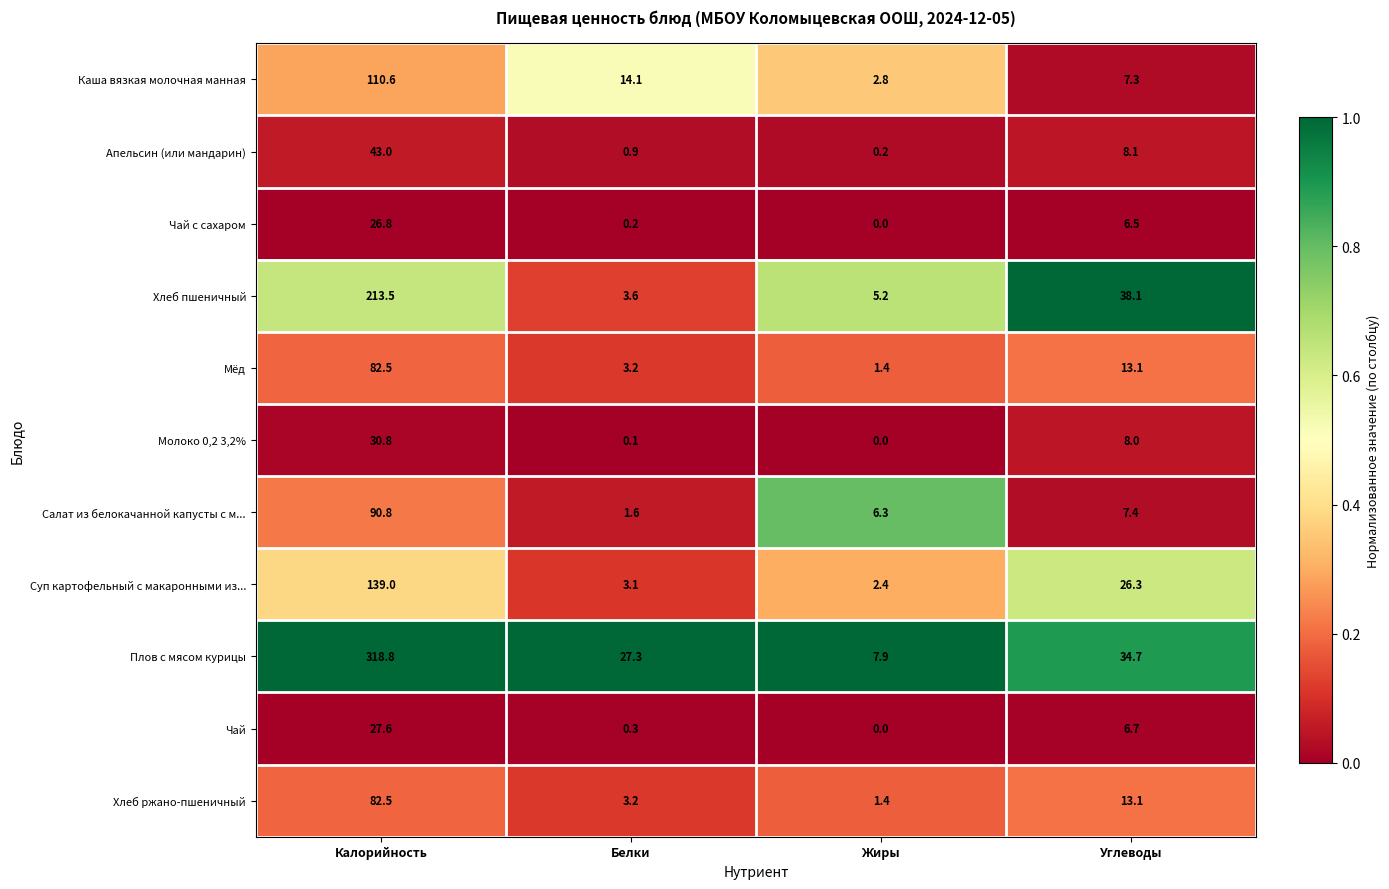

At which label does Апельсин (или мандарин) reach its peak?

Калорийность